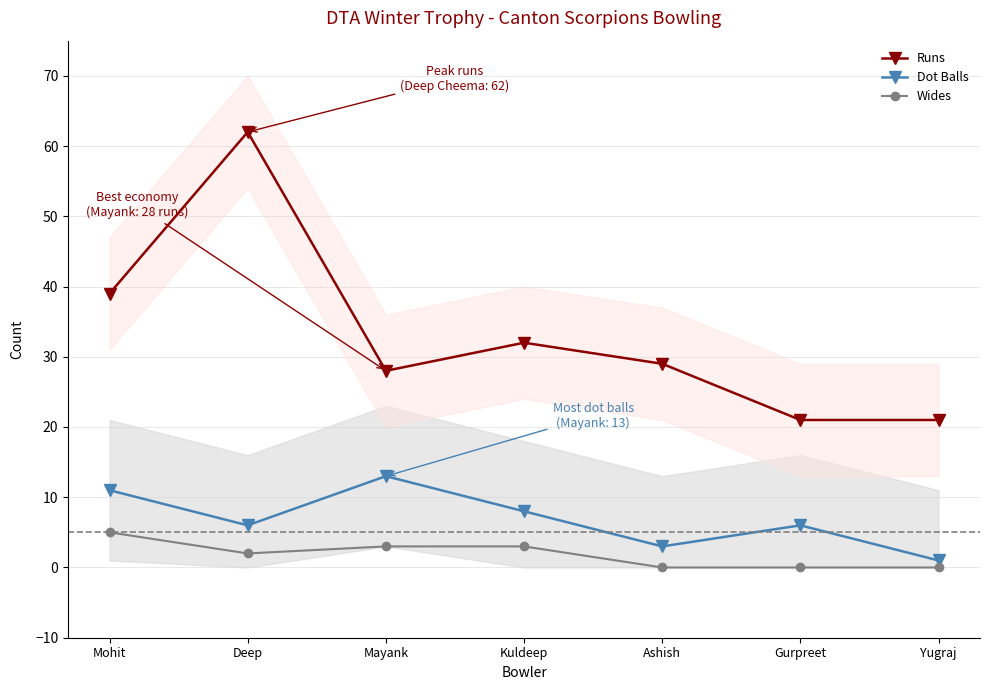

Reading left to right, extract all data points from this chart.

Runs: Mohit=39	Deep=62	Mayank=28	Kuldeep=32	Ashish=29	Gurpreet=21	Yugraj=21
Dot Balls: Mohit=11	Deep=6	Mayank=13	Kuldeep=8	Ashish=3	Gurpreet=6	Yugraj=1
Wides: Mohit=5	Deep=2	Mayank=3	Kuldeep=3	Ashish=0	Gurpreet=0	Yugraj=0